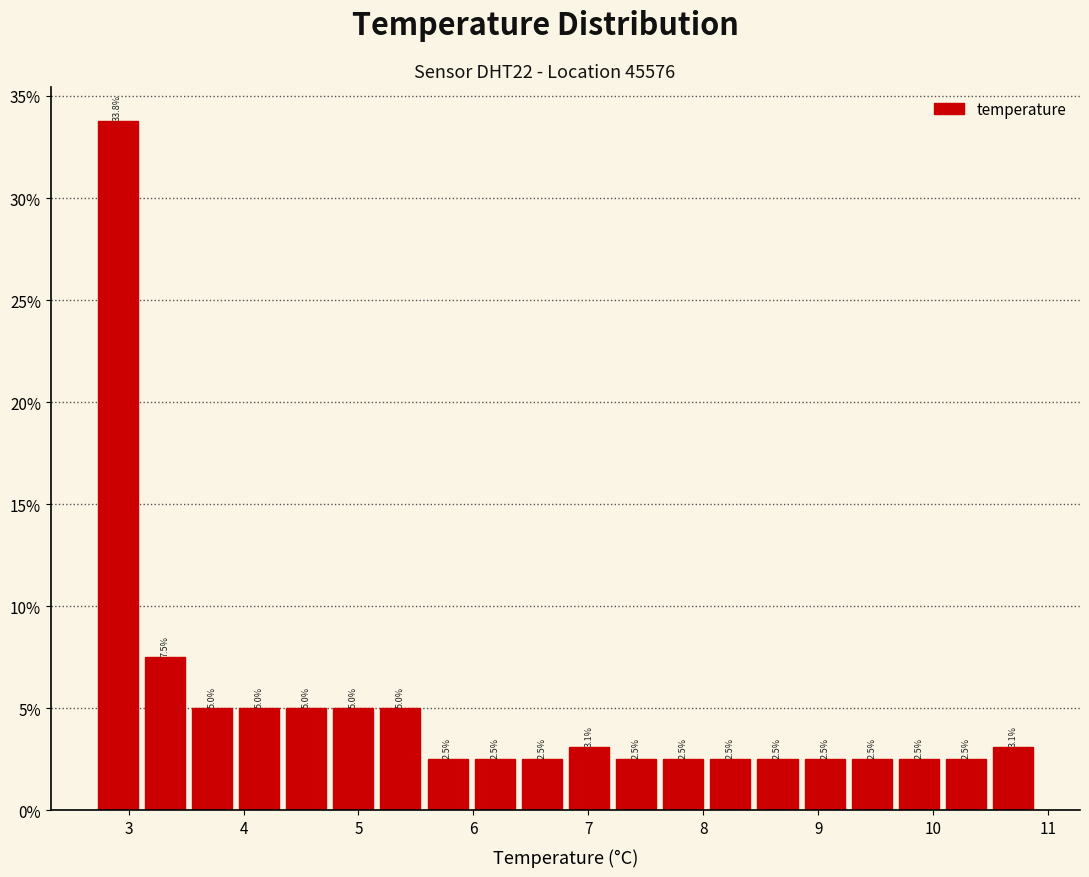

How tall is the bar that spans 8.44 to 8.85 on the x-axis? The bar edges are not printed on the chart, so give them approximately, as read against the axis.

2.5